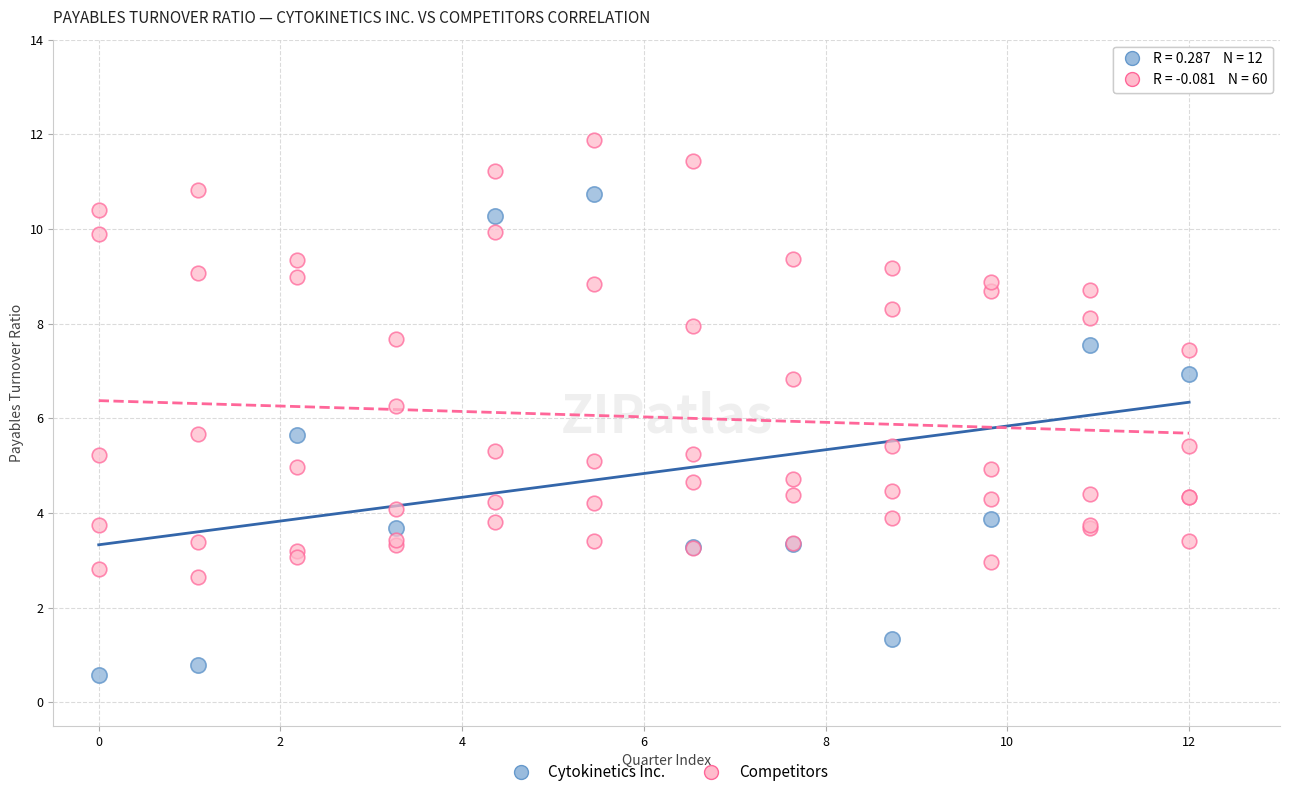

Which series reaches the maximum Y coordinate?

Competitors